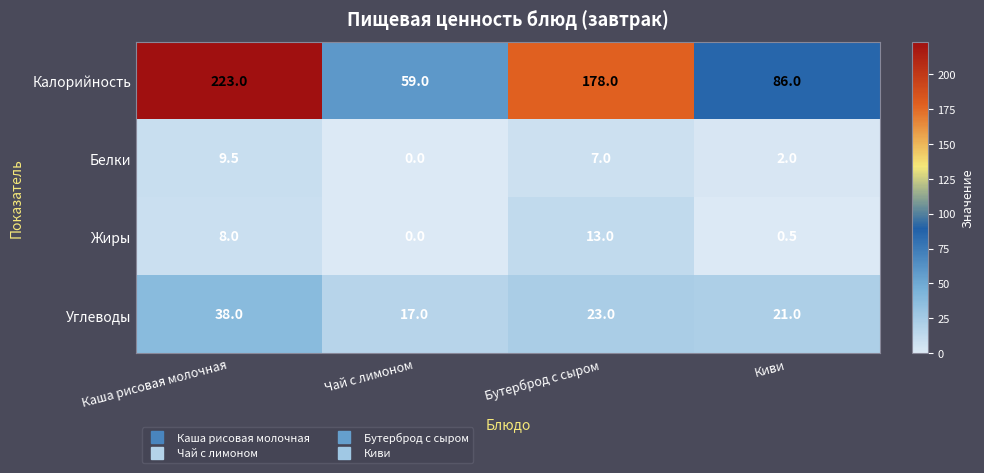

Reading right to left, list all the values displayed in this chart.

Калорийность: Киви=86.0	Бутерброд с сыром=178.0	Чай с лимоном=59.0	Каша рисовая молочная=223.0
Белки: Киви=2.0	Бутерброд с сыром=7.0	Чай с лимоном=0.0	Каша рисовая молочная=9.5
Жиры: Киви=0.5	Бутерброд с сыром=13.0	Чай с лимоном=0.0	Каша рисовая молочная=8.0
Углеводы: Киви=21.0	Бутерброд с сыром=23.0	Чай с лимоном=17.0	Каша рисовая молочная=38.0